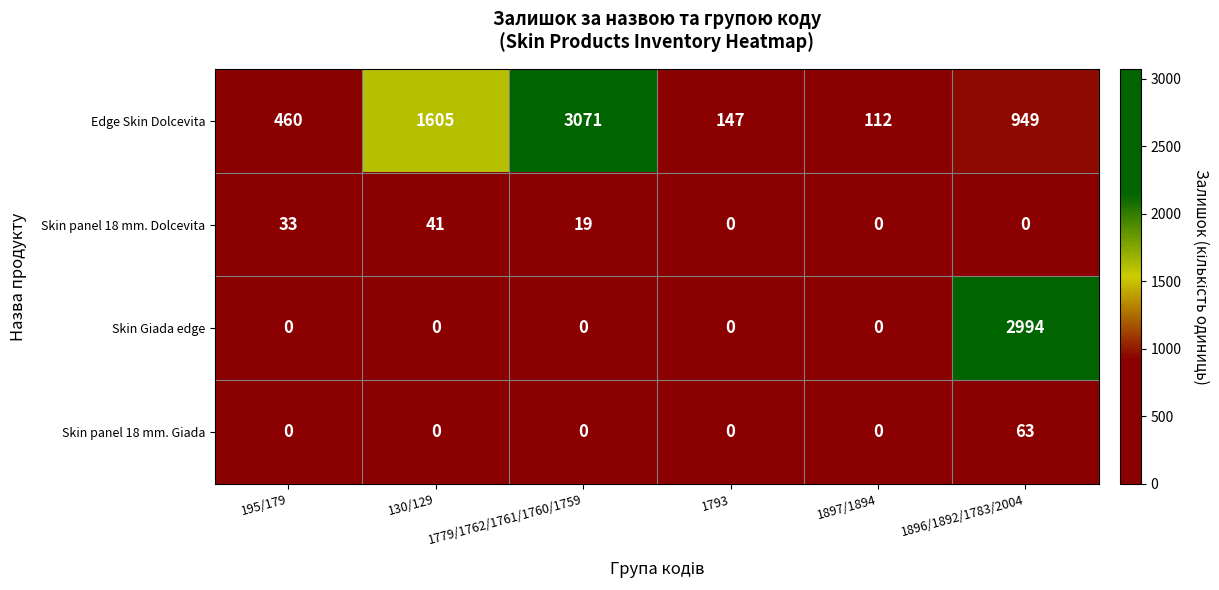

What is the difference between the Skin panel 18 mm. Dolcevita values at 1897/1894 and 195/179?

33